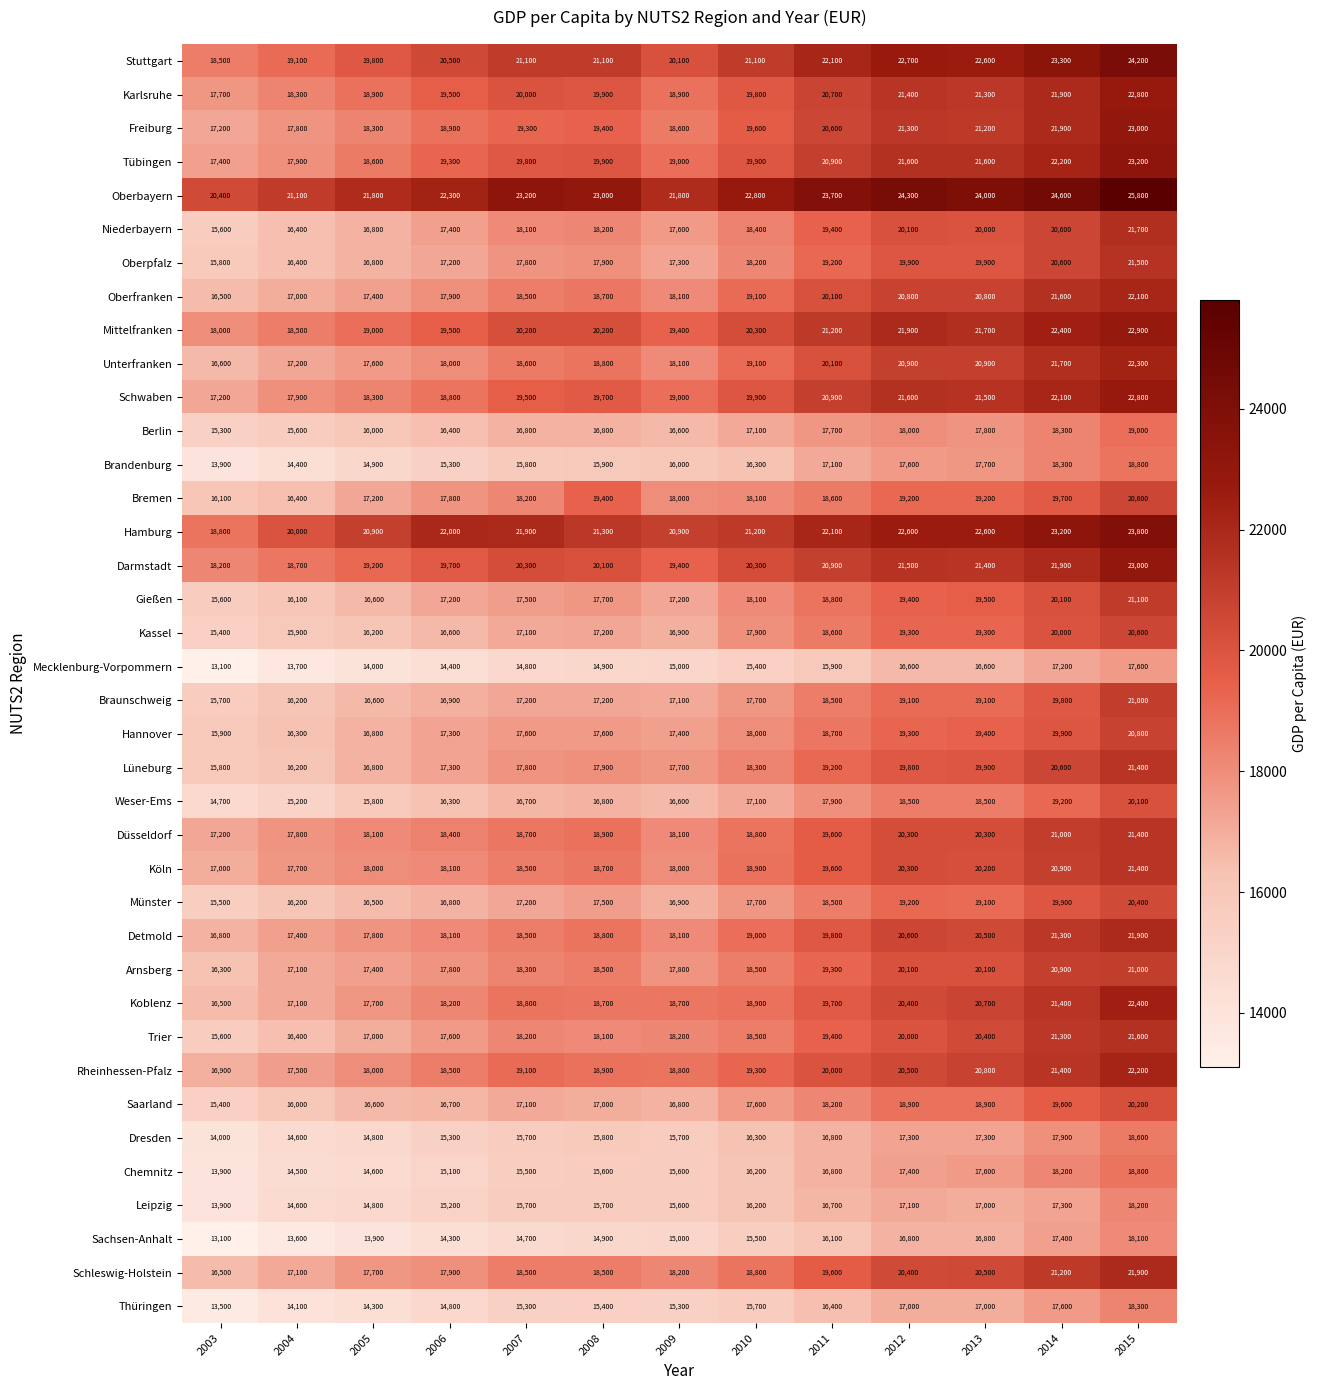

At how many categories does at least one series exceed 17287?

13